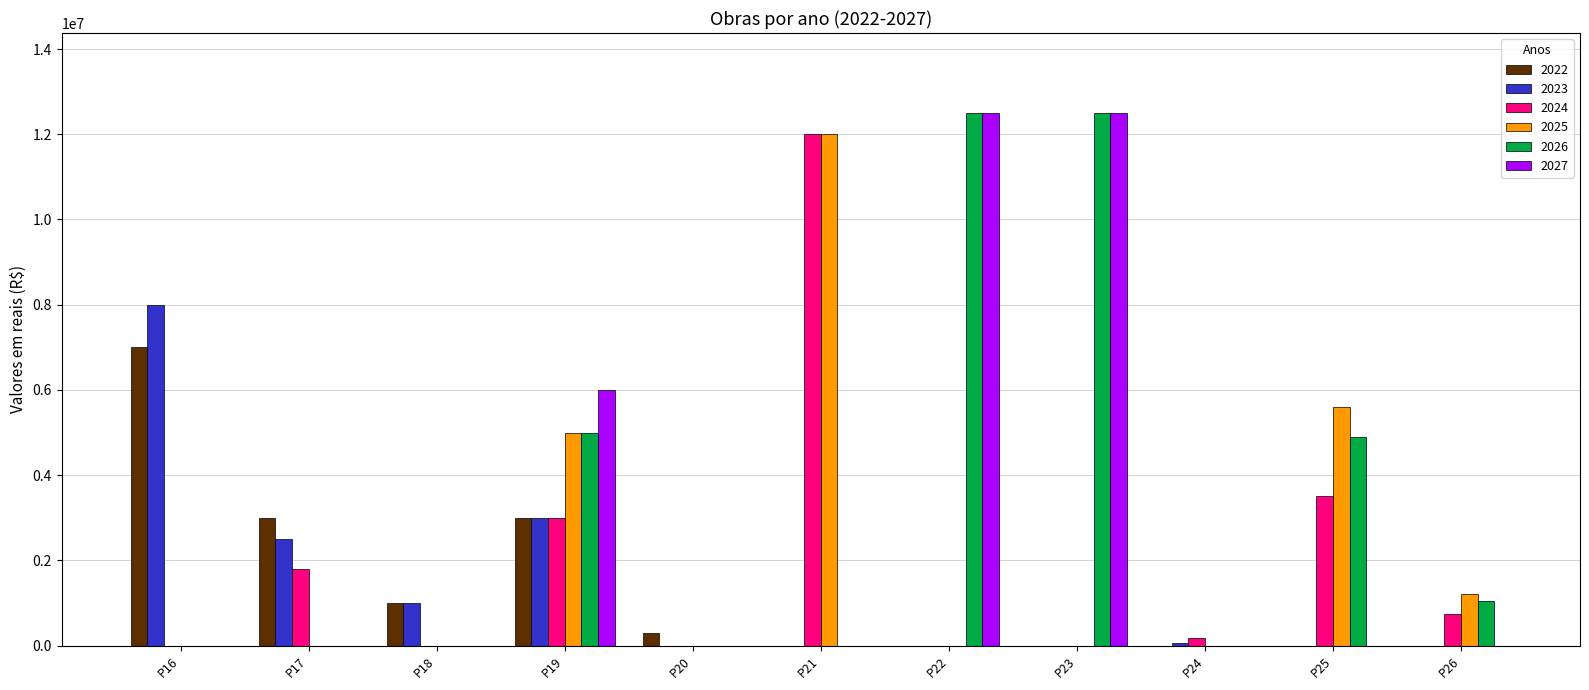

Reading left to right, transcribe all the data shown in this chart.

2022: 7000000	3000000	1000000	3000000	300000	0	0	0	0	0	0
2023: 8000000	2500000	1000000	3000000	0	0	0	0	60000	0	0
2024: 0	1800000	0	3000000	0	12000000	0	0	180000	3500000	750000
2025: 0	0	0	5000000	0	12000000	0	0	0	5600000	1200000
2026: 0	0	0	5000000	0	0	12500000	12500000	0	4900000	1050000
2027: 0	0	0	6000000	0	0	12500000	12500000	0	0	0